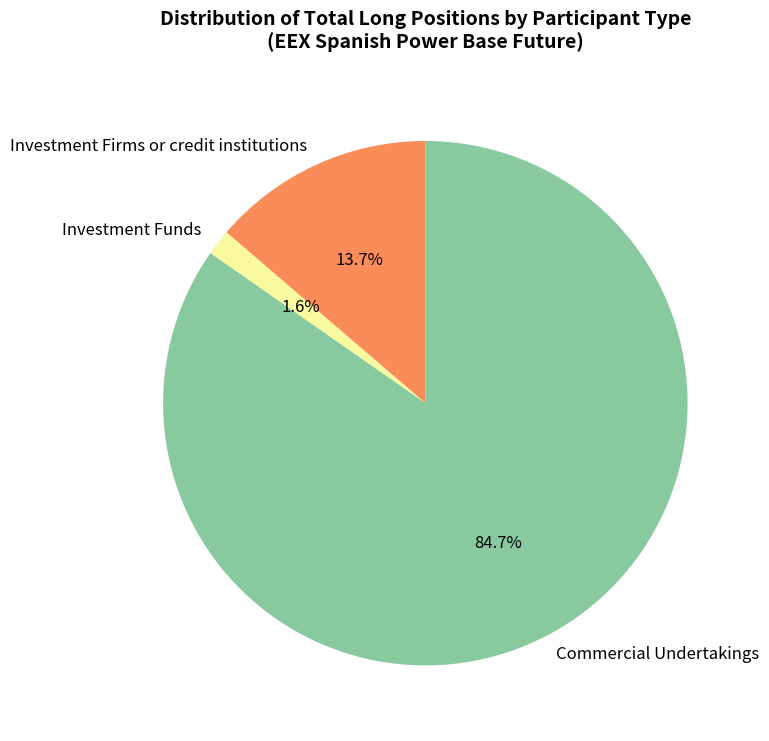

What is the largest slice in the pie chart?

Commercial Undertakings